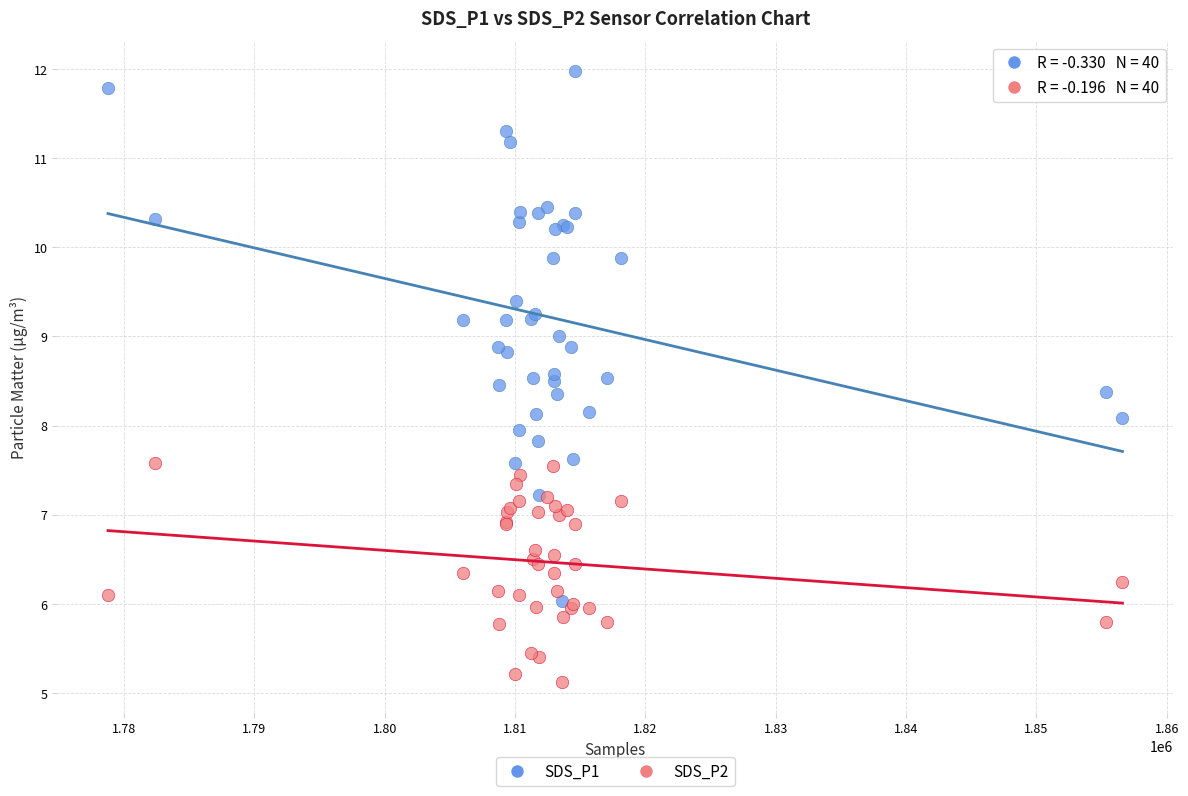

What are all the series names shown in the legend?

SDS_P1, SDS_P2